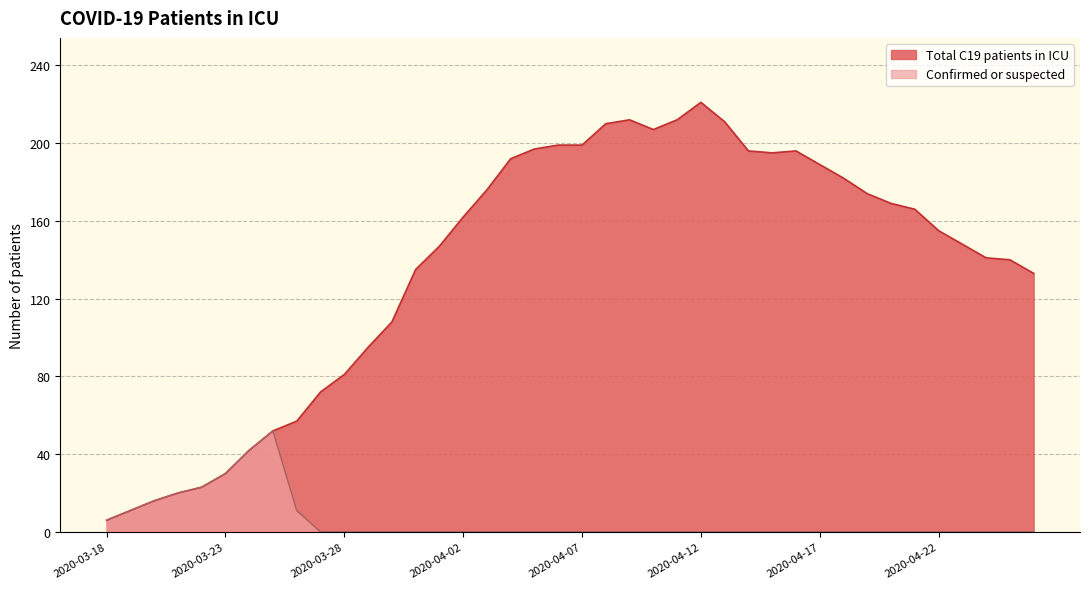

What is the label of the 36th point from the right?

2020-03-22